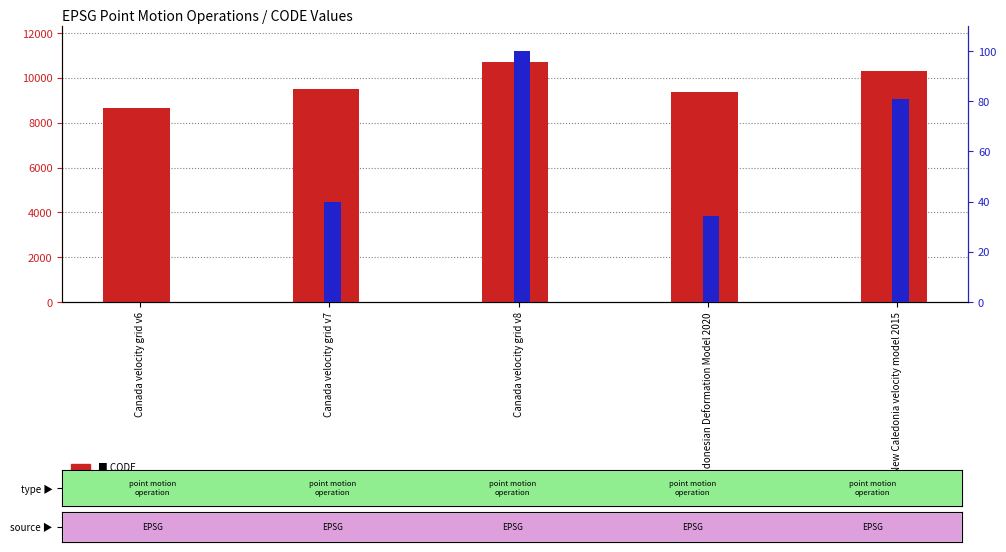

How many groups of bars are there?

5